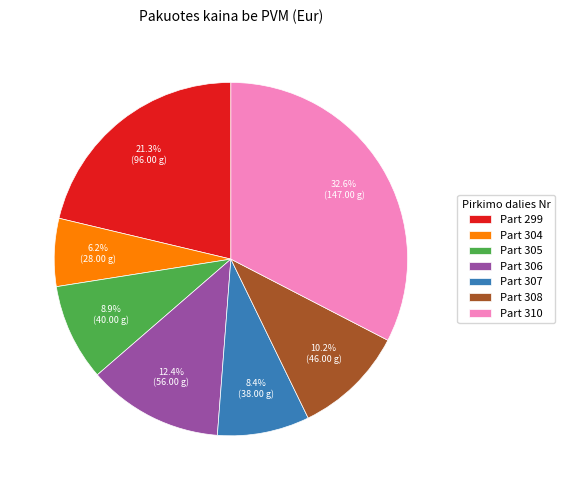

Between Part 304 and Part 305, which is larger?

Part 305